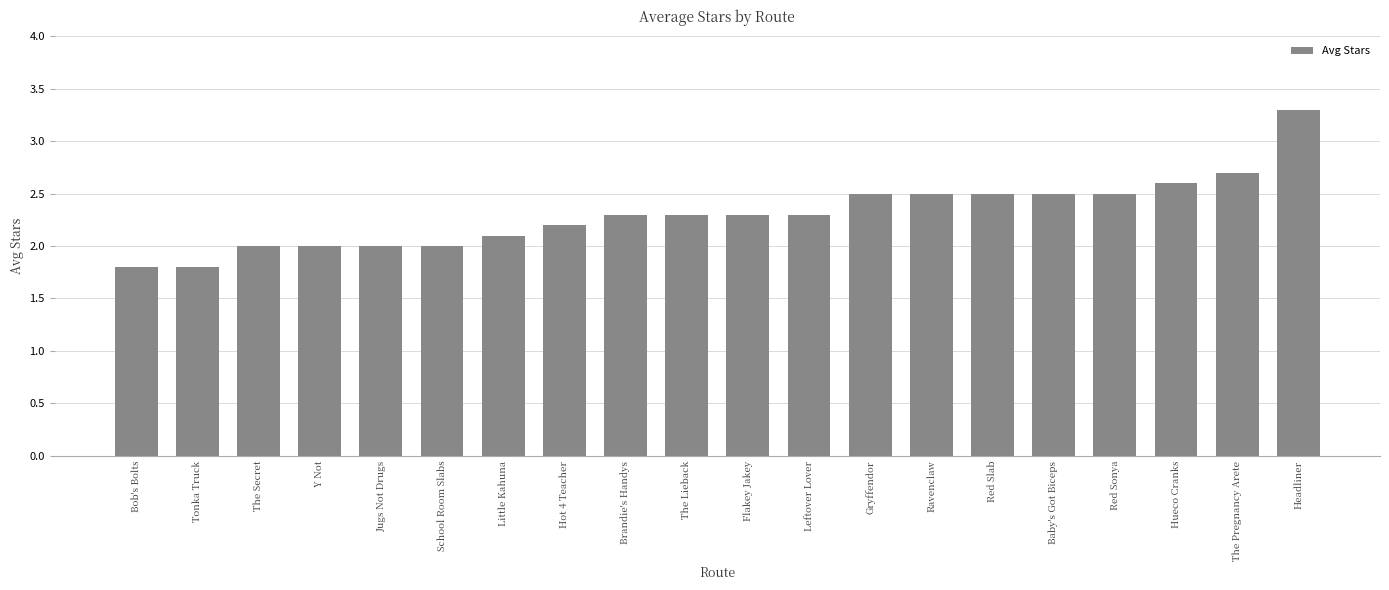

Count the number of data series in this chart.

1